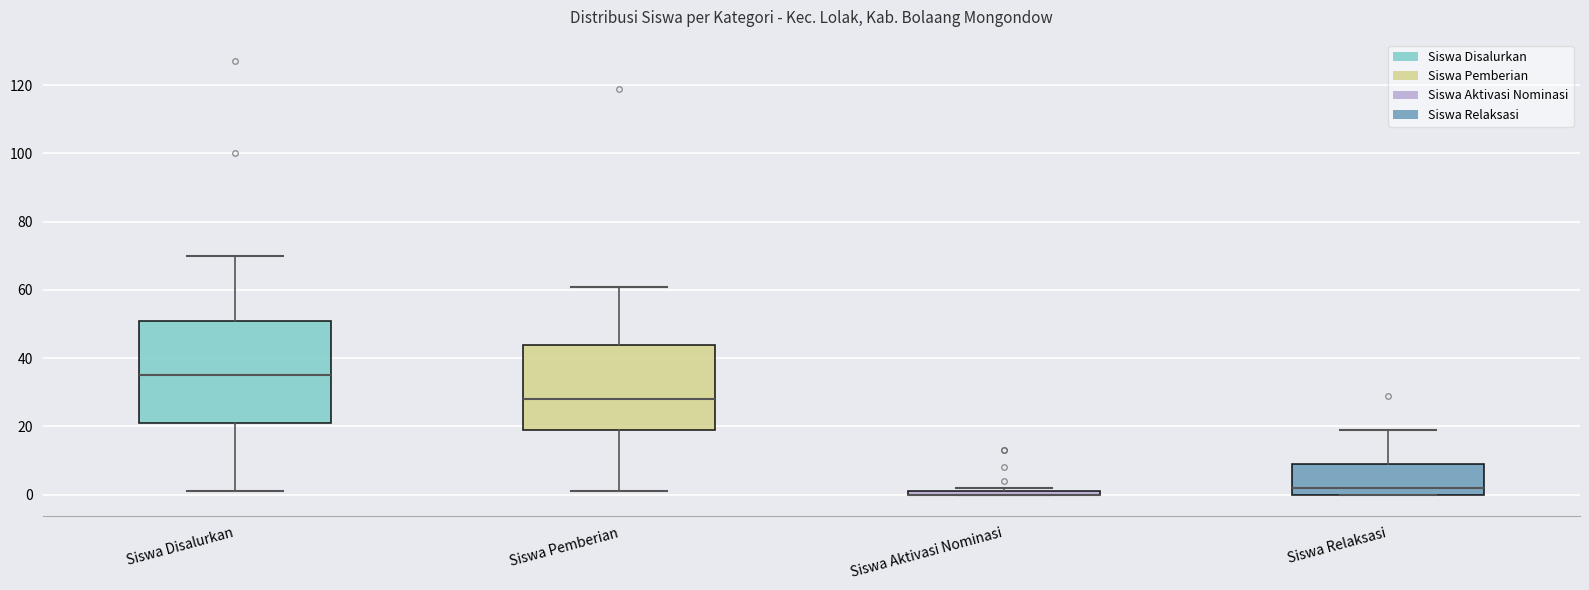

Which box is the tallest, from its lower edge to its upper edge?

Siswa Disalurkan